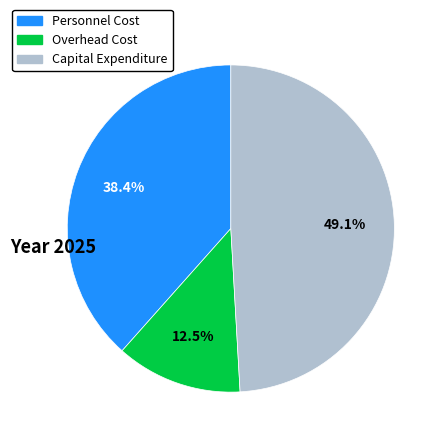

Which has a higher value, Capital Expenditure or Personnel Cost?

Capital Expenditure